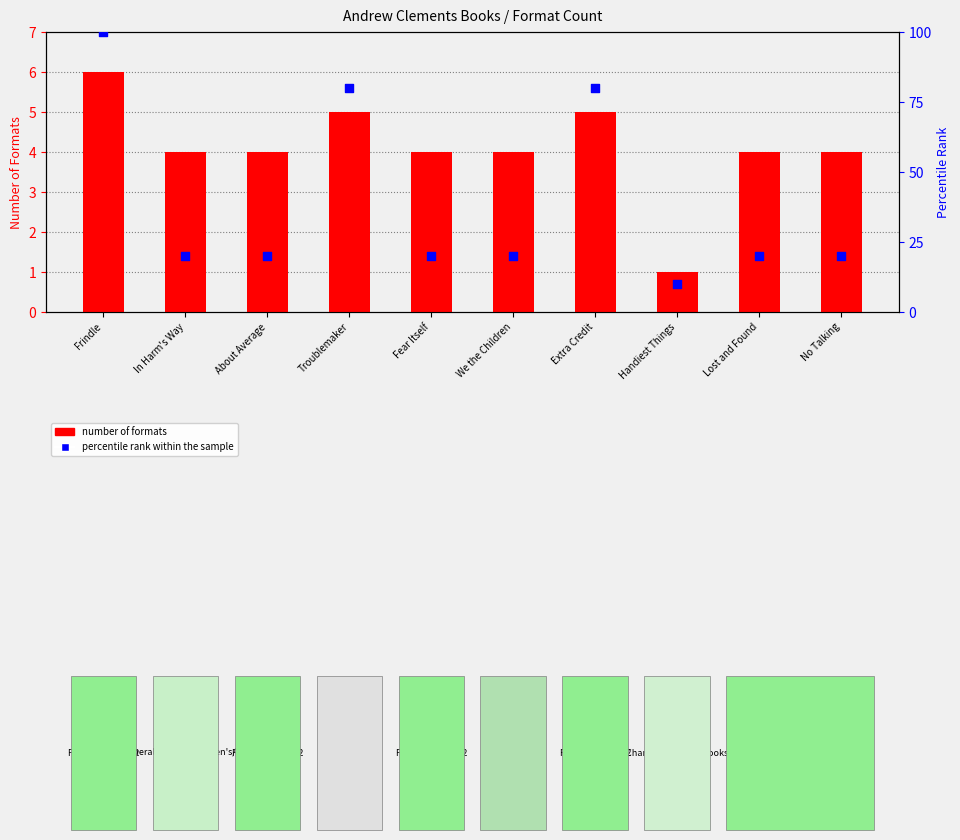

Which series has the largest total across all categories?

percentile rank within the sample